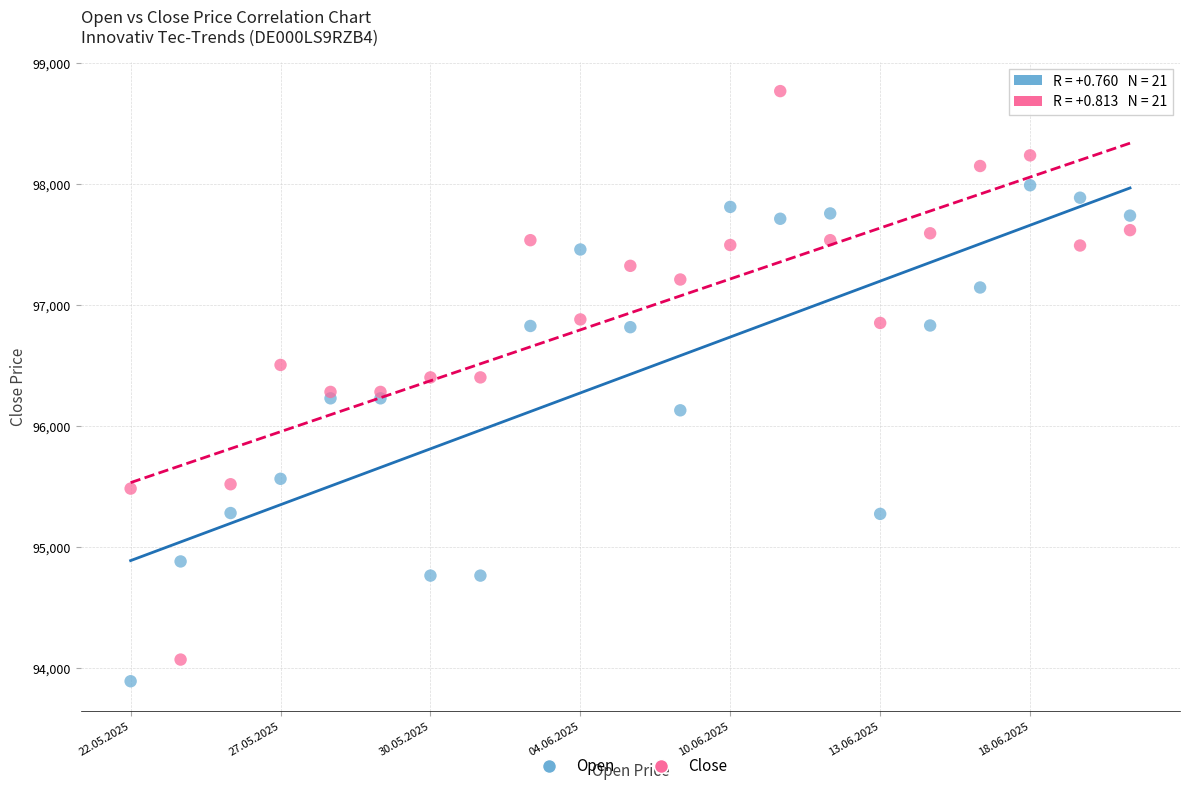

Which series contains the lowest Y value?

Open